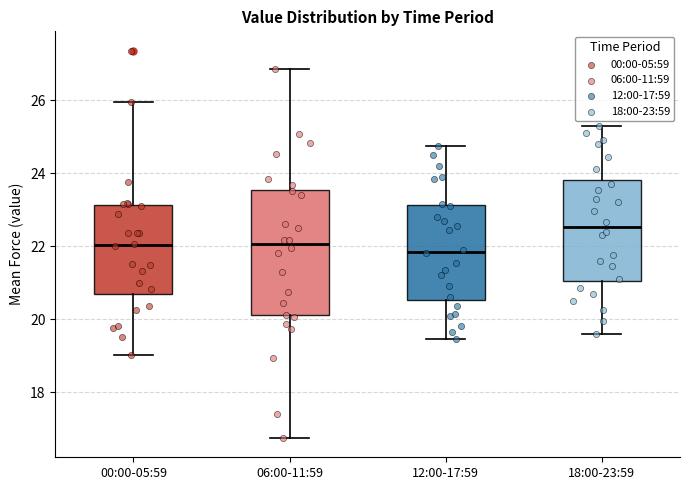

Where does the lower whisker of the box for 06:00-11:59 end on the y-axis? The values are not printed on the chart, so give them approximately, as read against the axis.

16.8